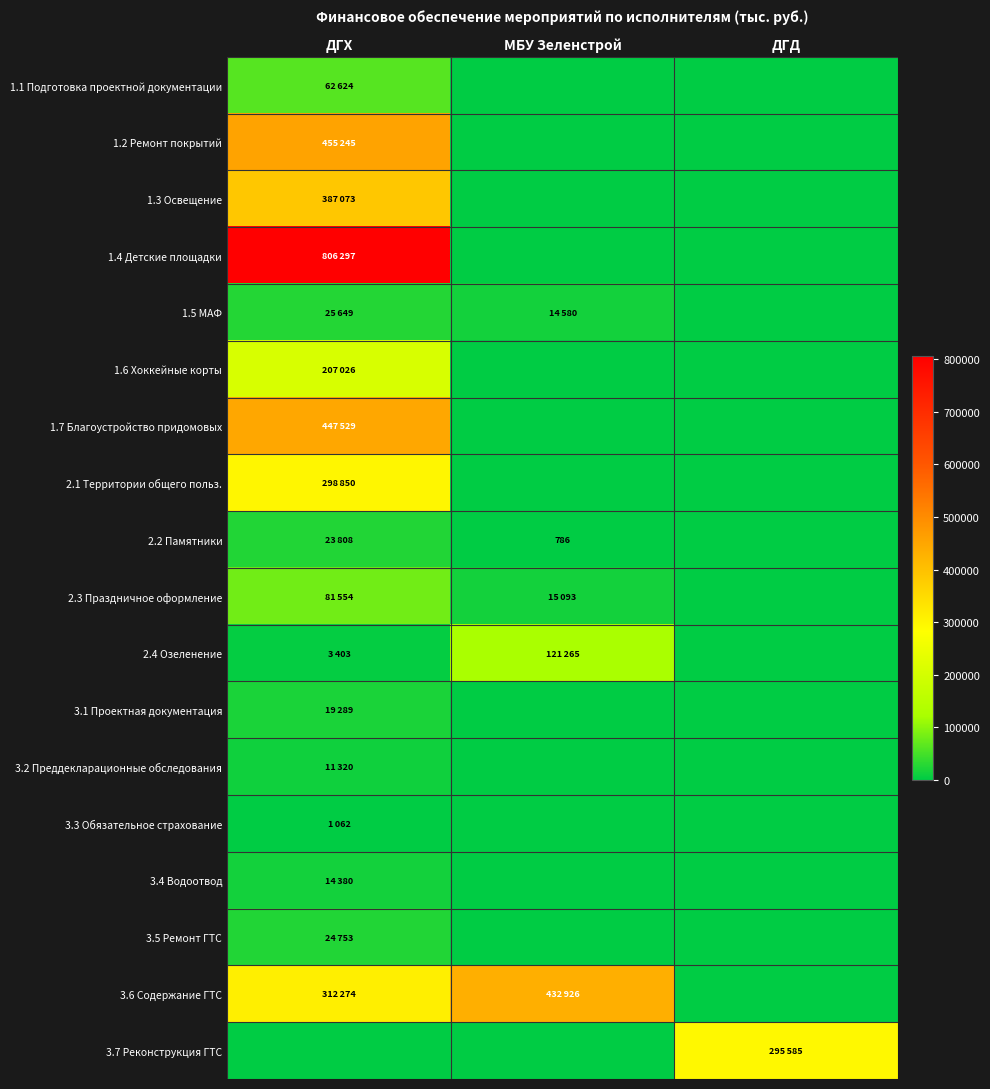

Is it true that 1.4 Детские площадки equals 0 at МБУ Зеленстрой?

True